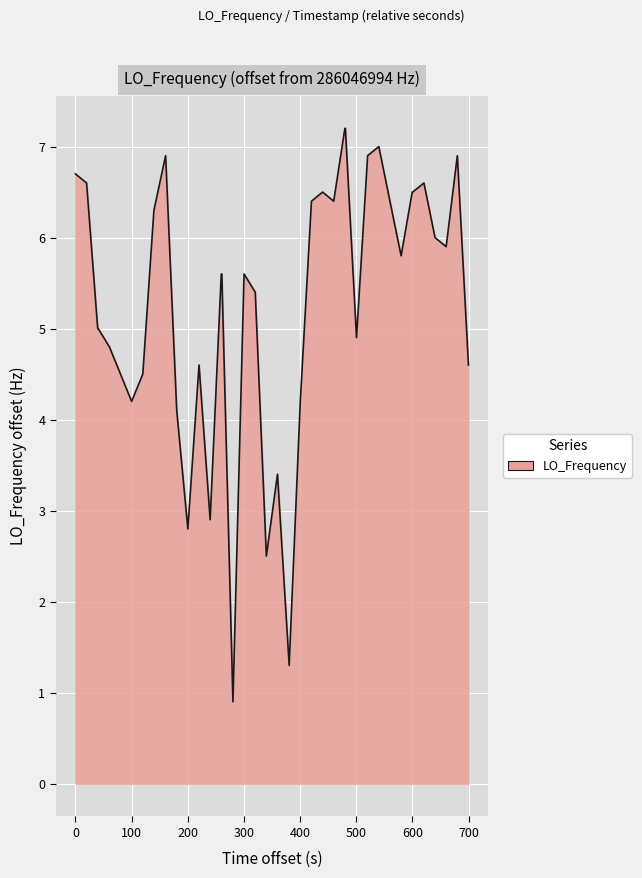

How many distinct data groups are displayed?

1